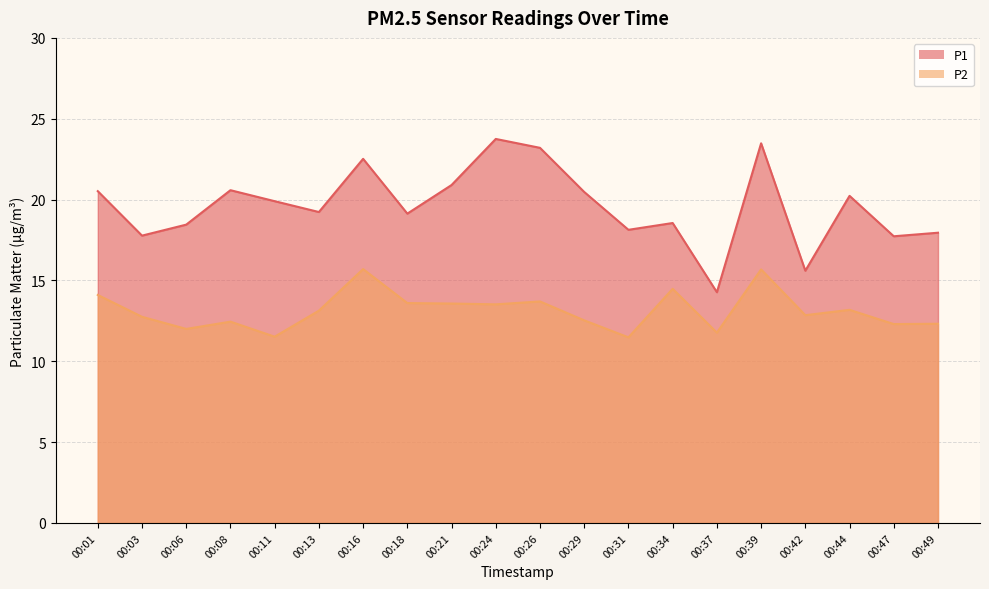

At which category does P2 reach its first local valley?

00:06